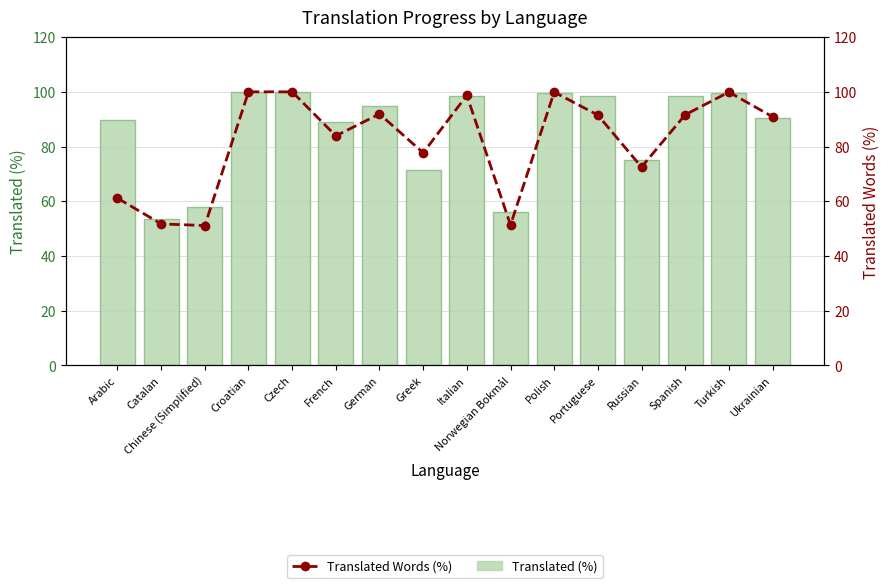

What is the difference between the maximum and minimum values in the Translated Words (%) series?

48.9